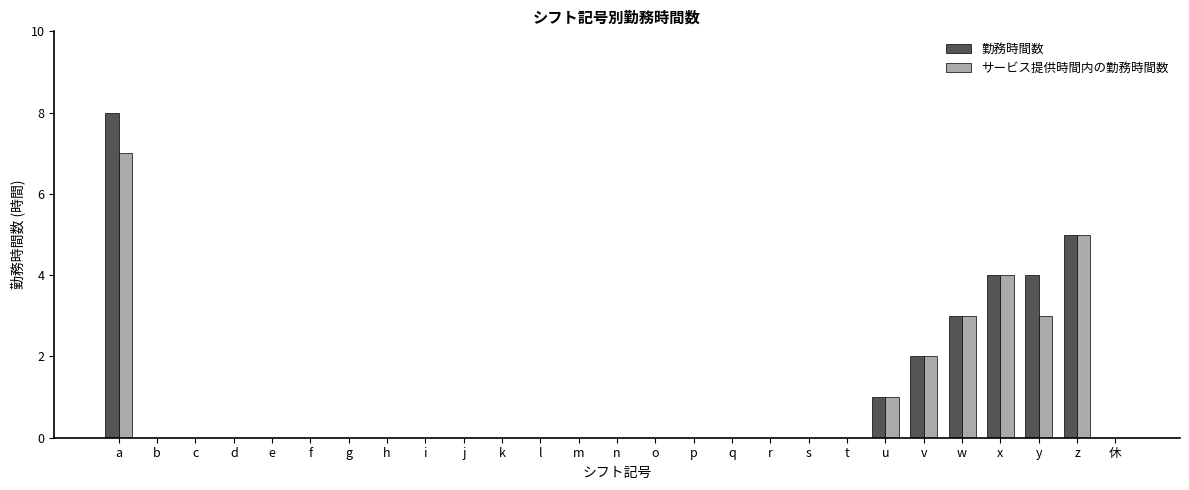

How many groups of bars are there?

27